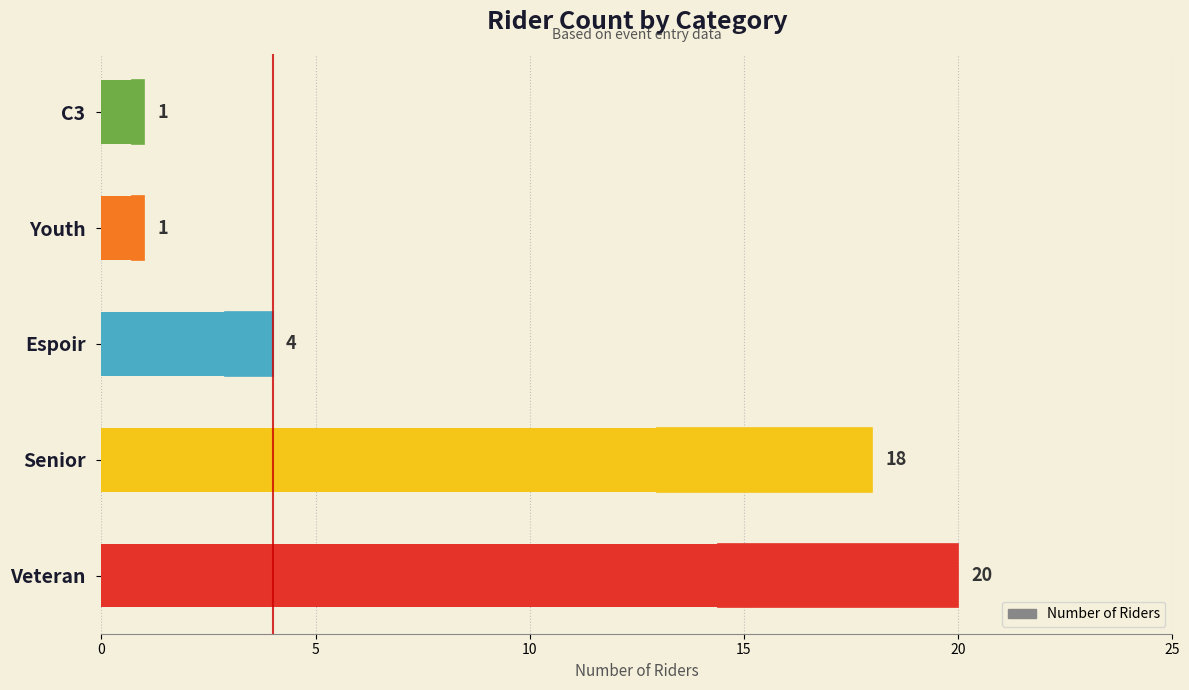

Between C3 and Youth, which is larger?

C3